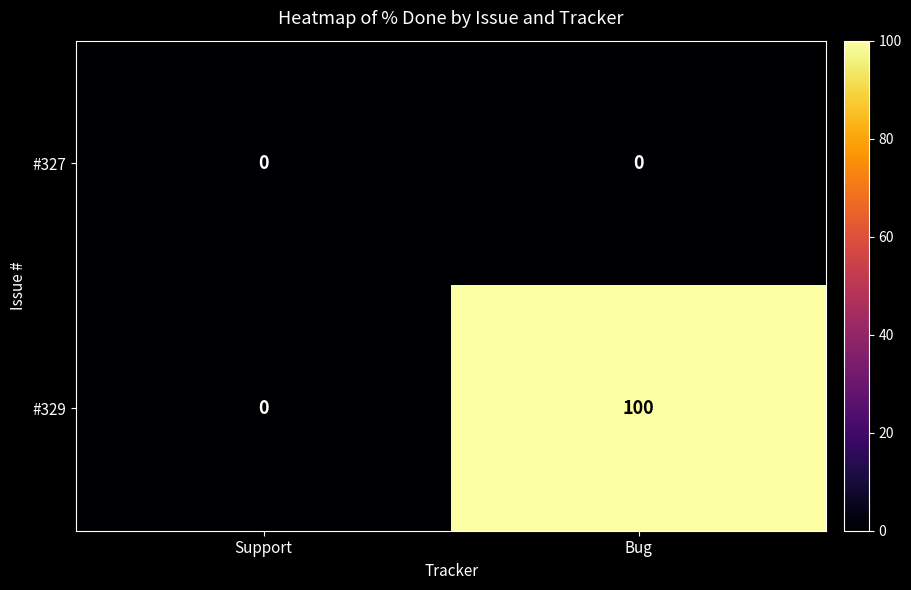

What is the difference between the maximum and minimum values in the #329 series?

100